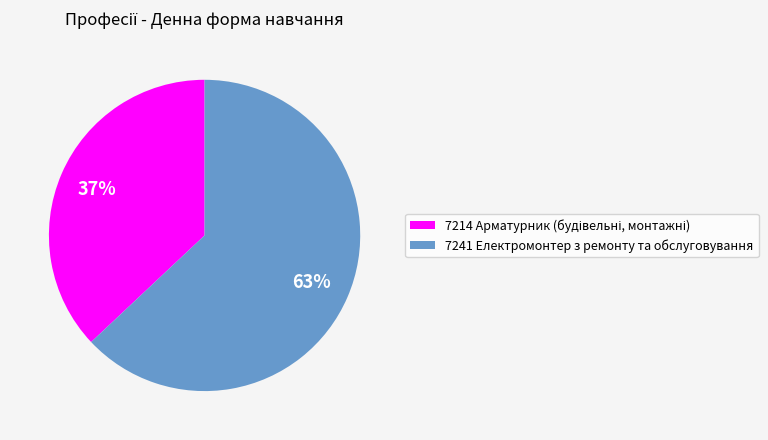

Is it true that 7241 Електромонтер з ремонту та обслуговування is 63% of the pie?

True